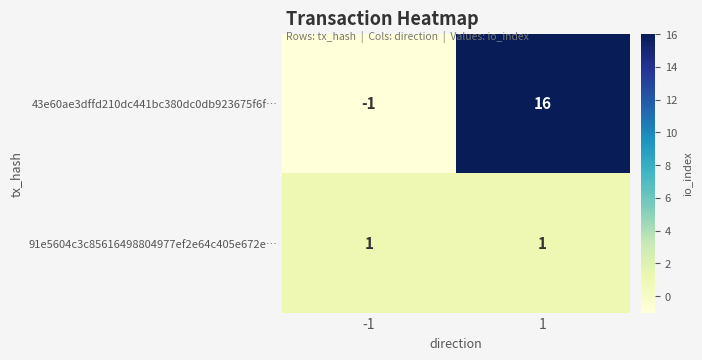

Reading left to right, extract all data points from this chart.

43e60ae3dffd210dc441bc380dc0db923675f6f…: -1=-1	1=16
91e5604c3c85616498804977ef2e64c405e672e…: -1=1	1=1